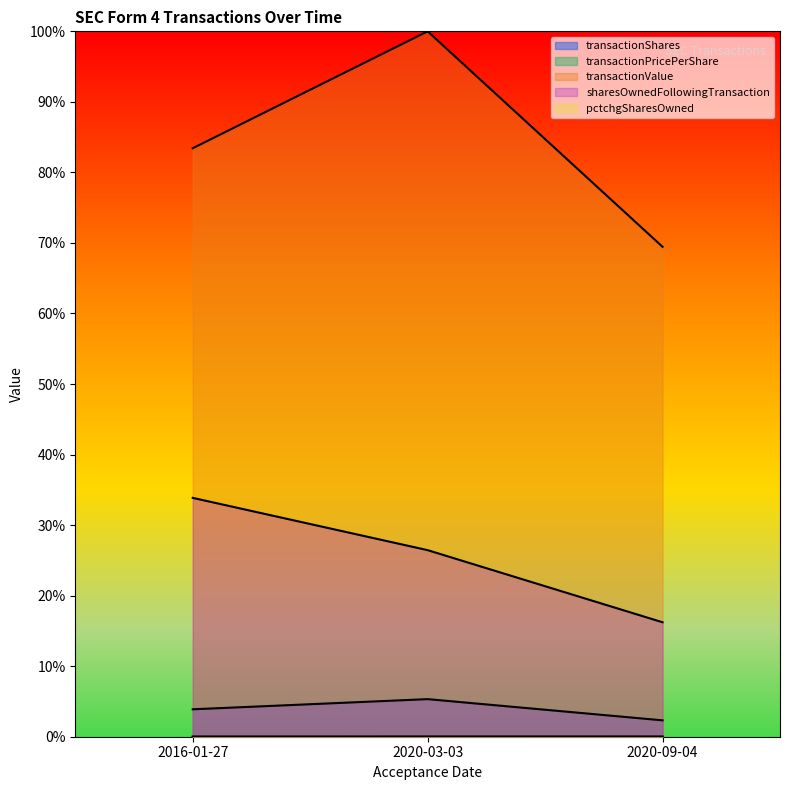

True or false: transactionShares has a value of 0.1 at 2020-03-03.

False